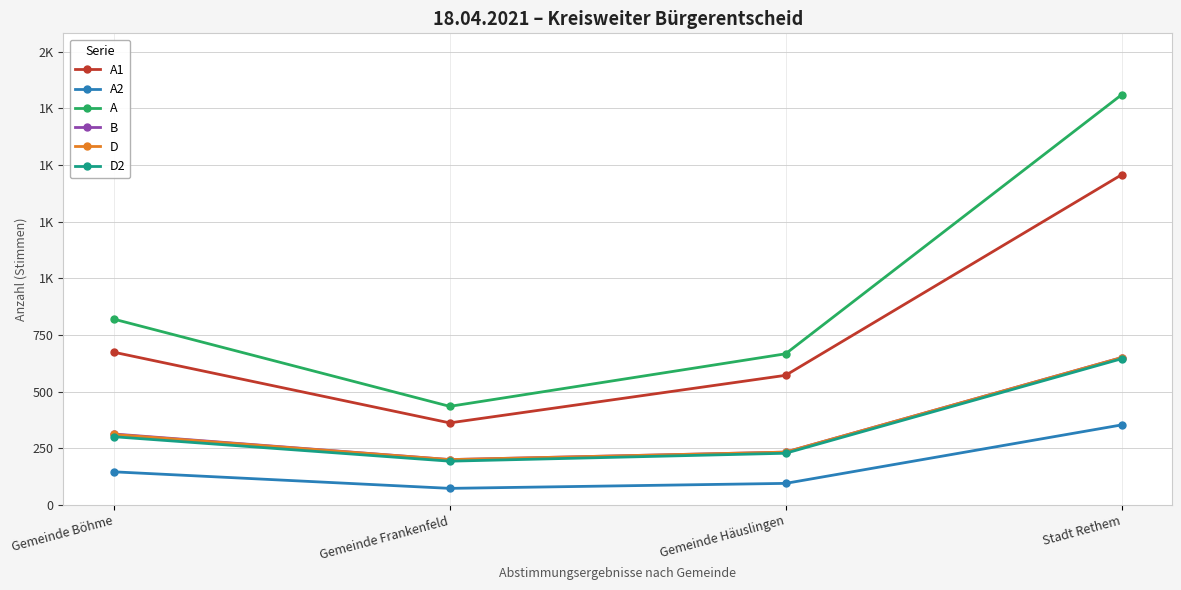

Read the B value at Gemeinde Häuslingen.

233